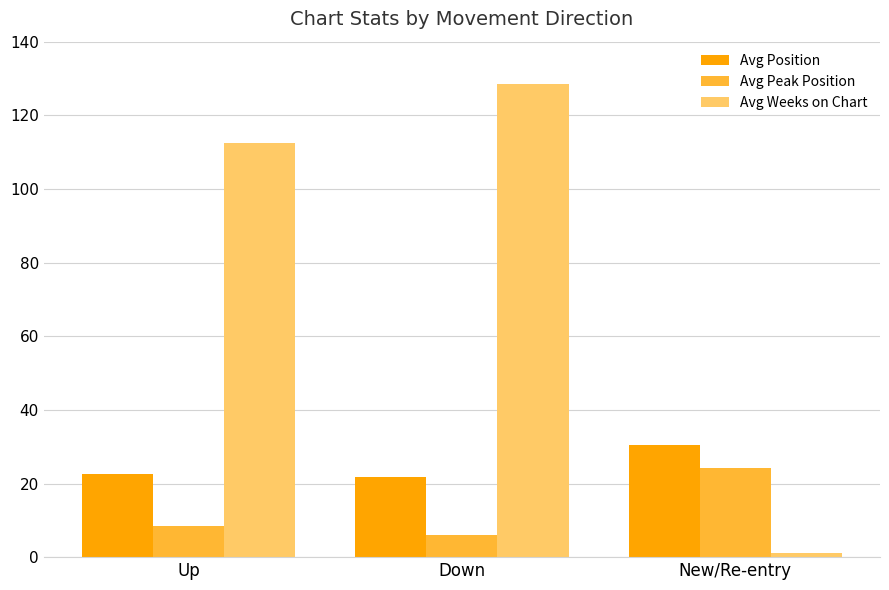

What is the difference between the highest and lowest values at New/Re-entry?

29.5